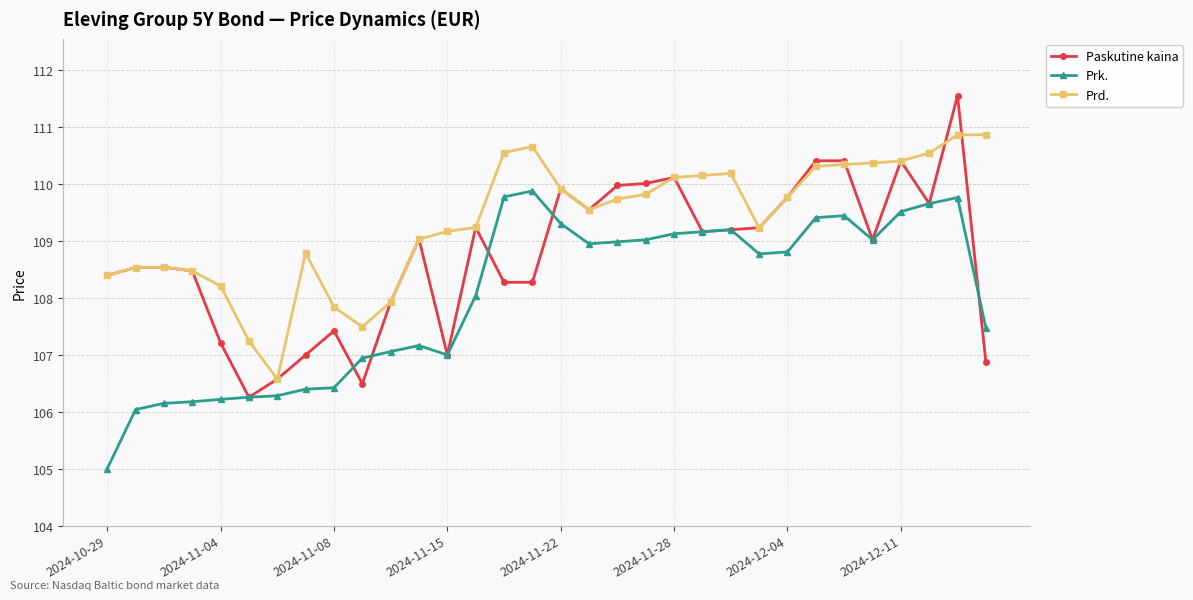

Which series has the largest total across all categories?

Prd.